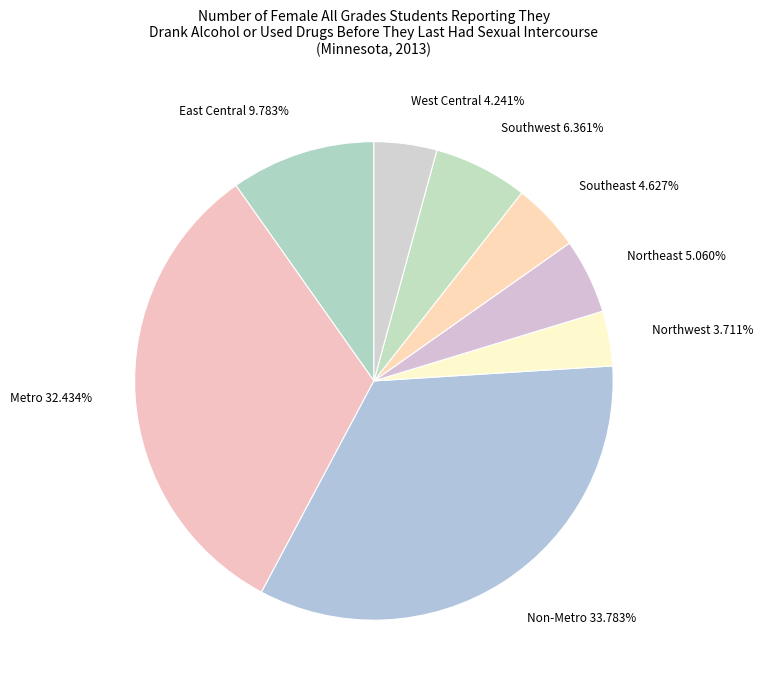

Which category has the smallest portion of the pie?

Northwest